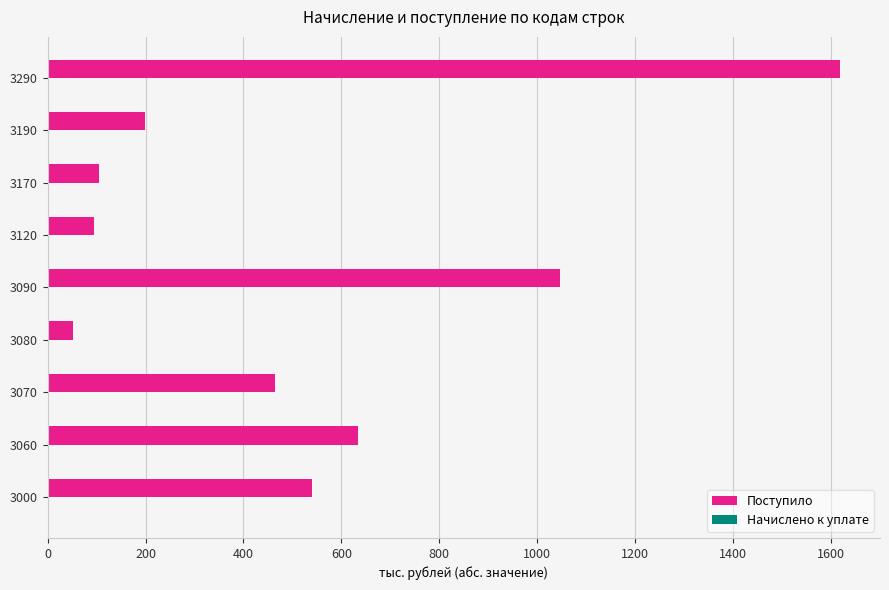

What is the difference between the second highest and minimum values?

996